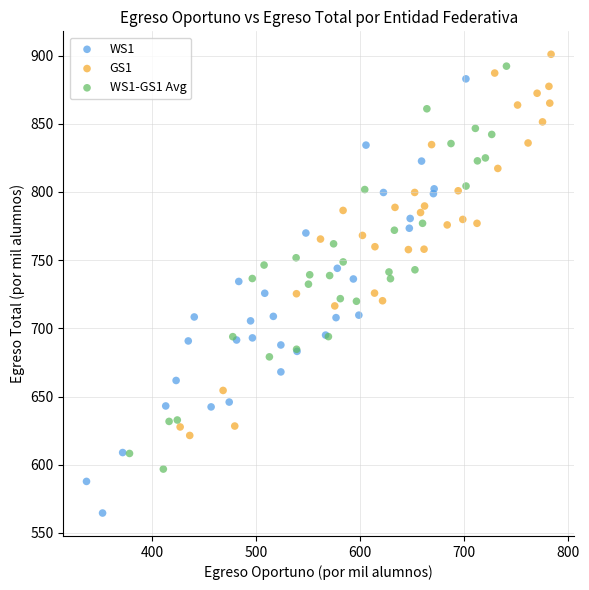

Which series reaches the minimum Y coordinate?

WS1